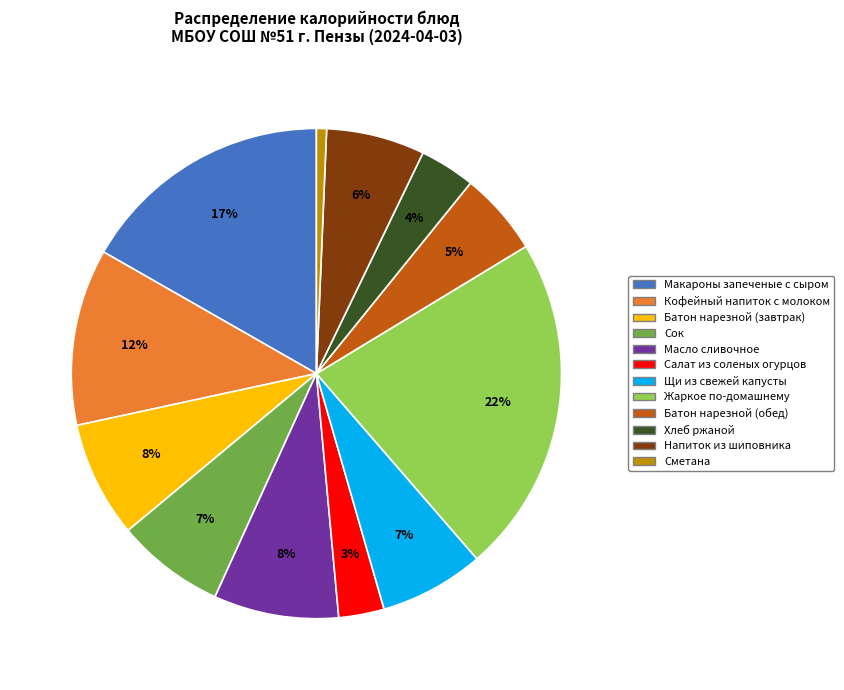

Combined, do Батон нарезной (обед) and Щи из свежей капусты account for over 50%?

No